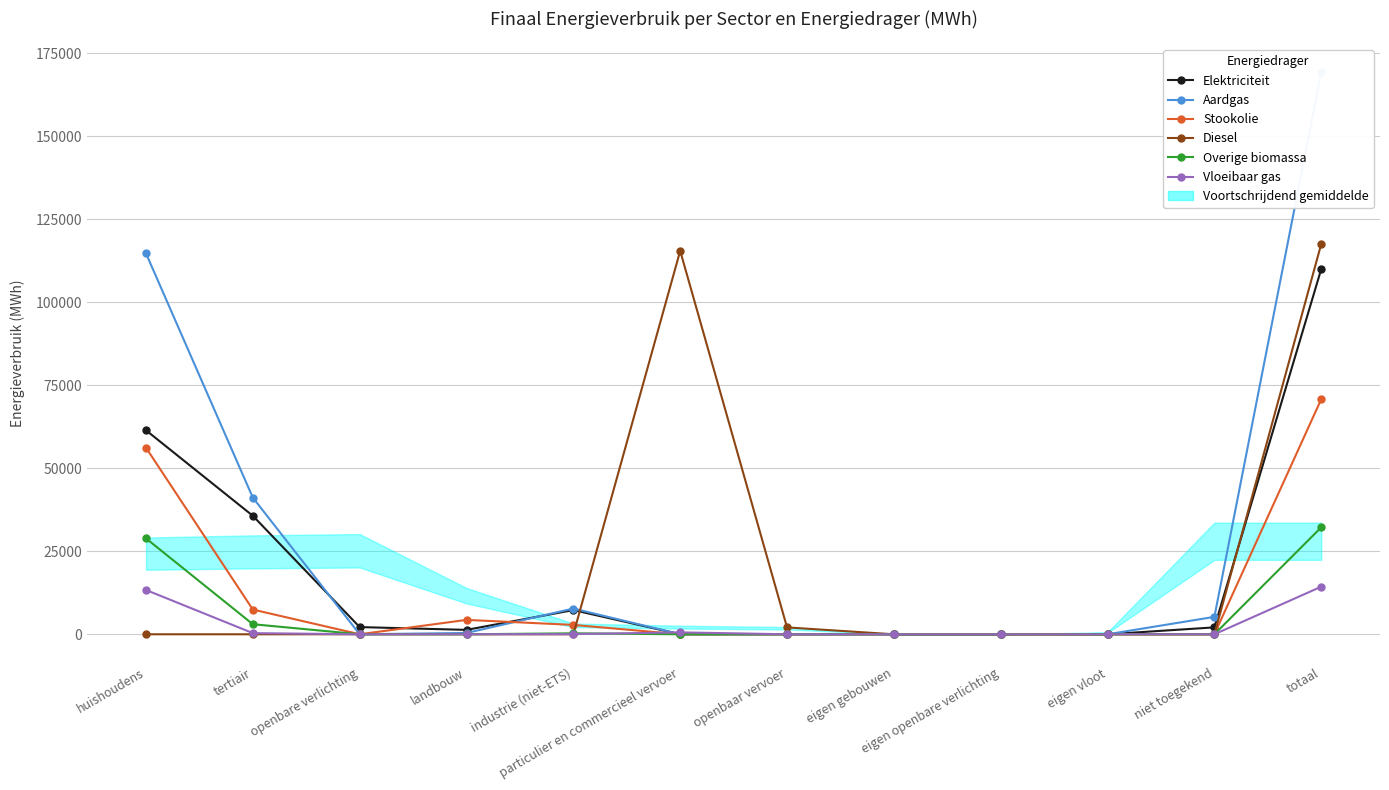

Which series has the widest spread of values?

Aardgas